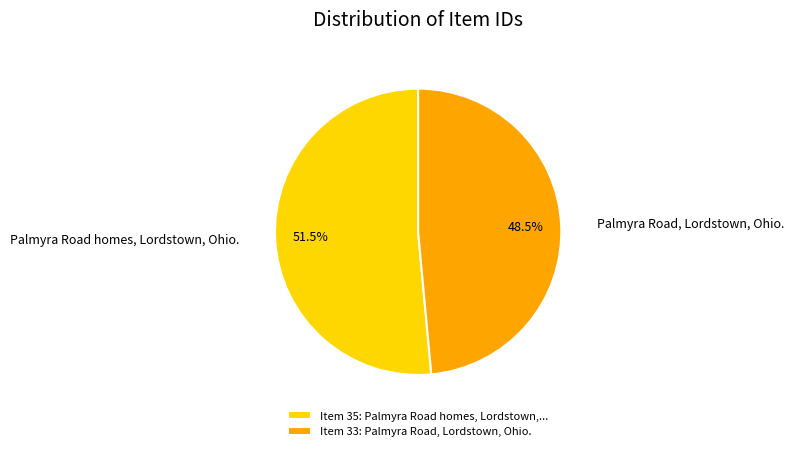

Is there any slice that represents more than half of the pie?

Yes